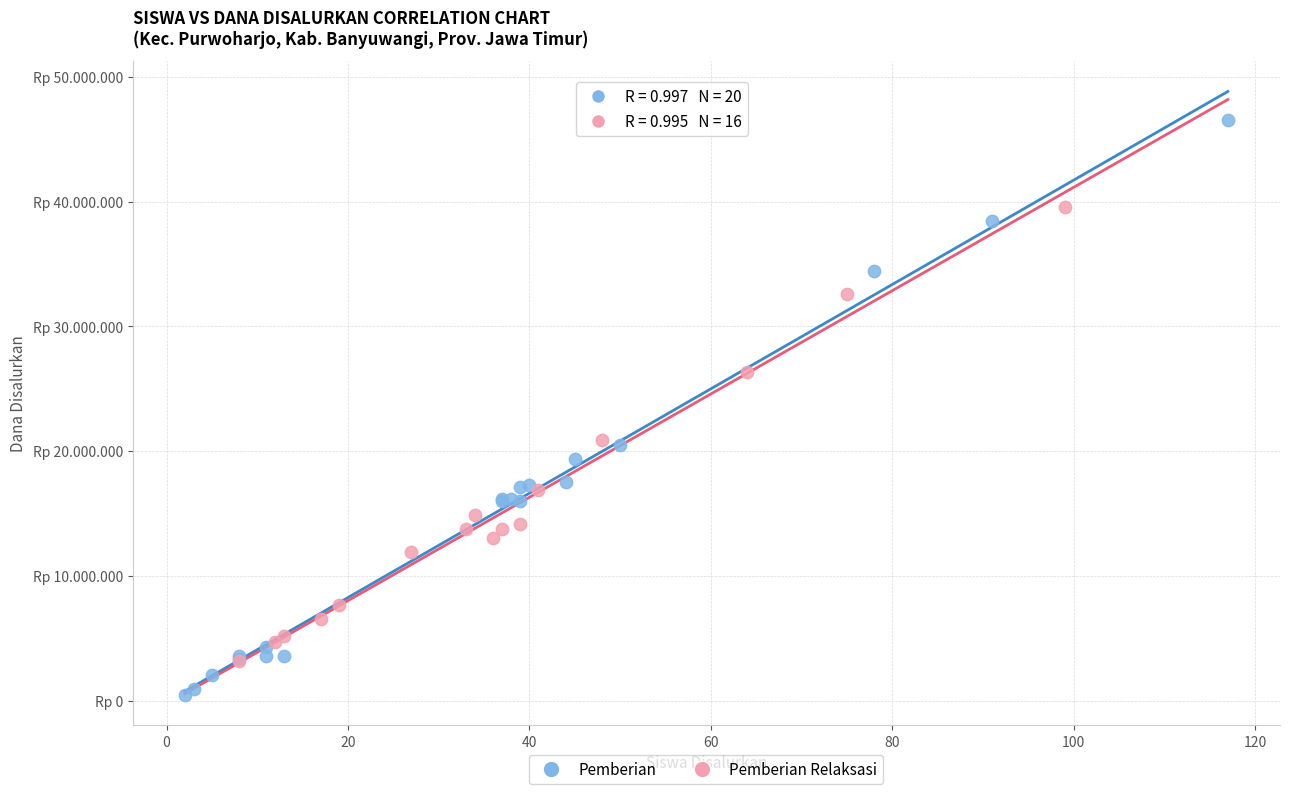

What are all the series names shown in the legend?

Pemberian, Pemberian Relaksasi